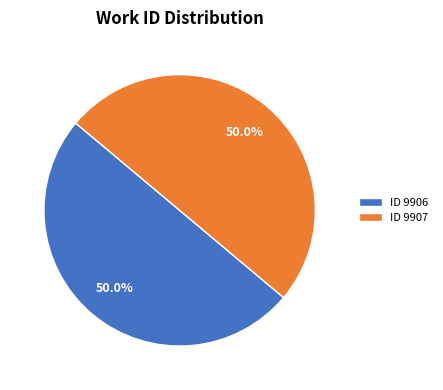

What is the ratio of the value at ID 9907 to the value at ID 9906?

1.0